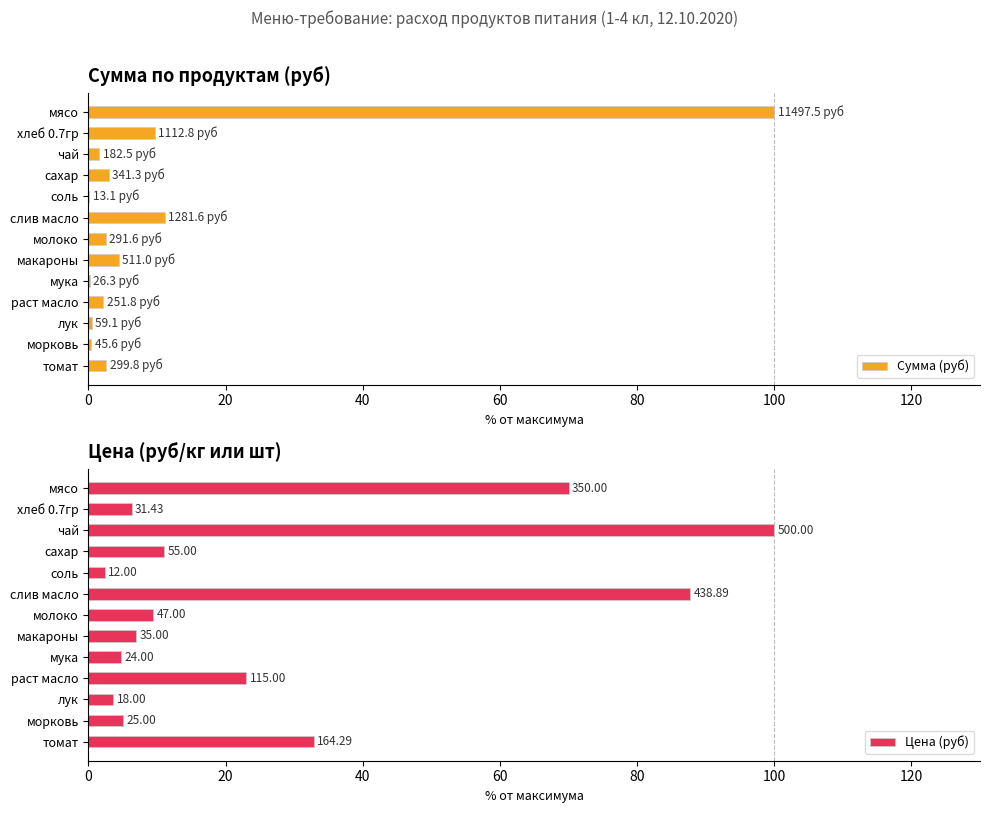

Which series has the largest total across all categories?

Цена (руб)